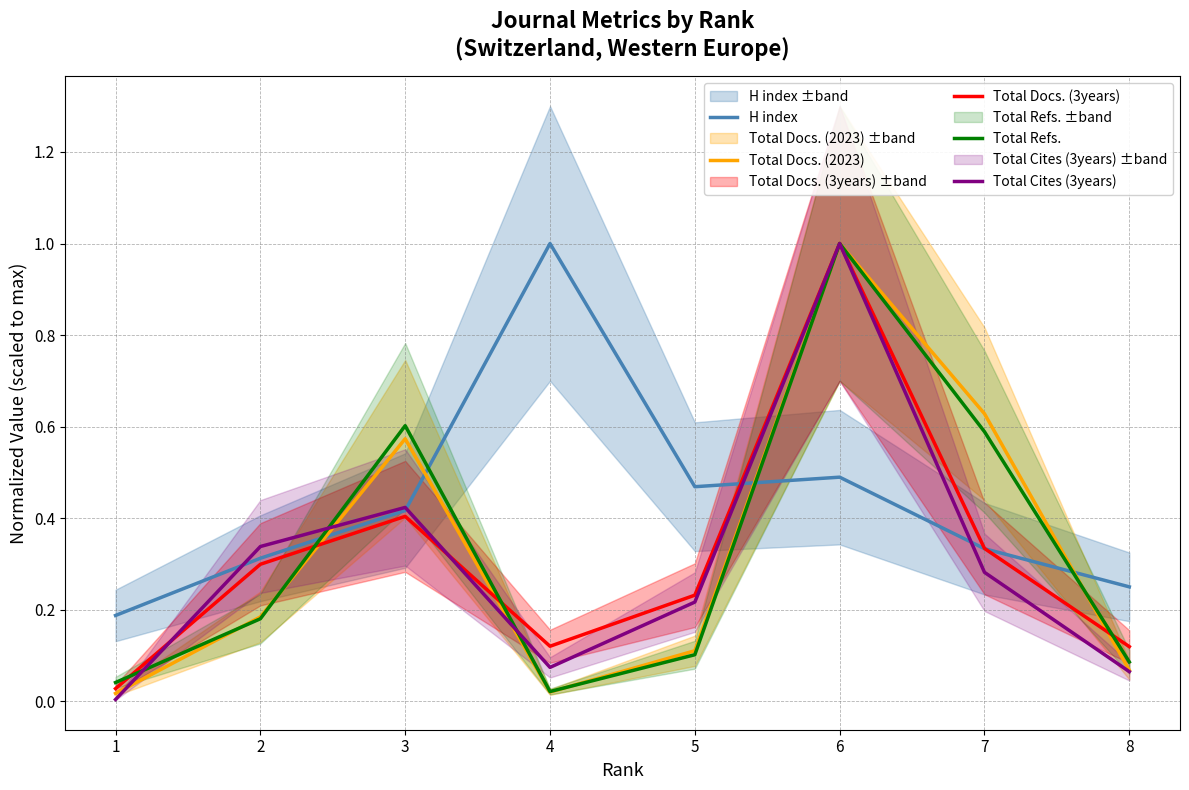

Which series has the largest range (max minus min)?

Total Cites (3years)